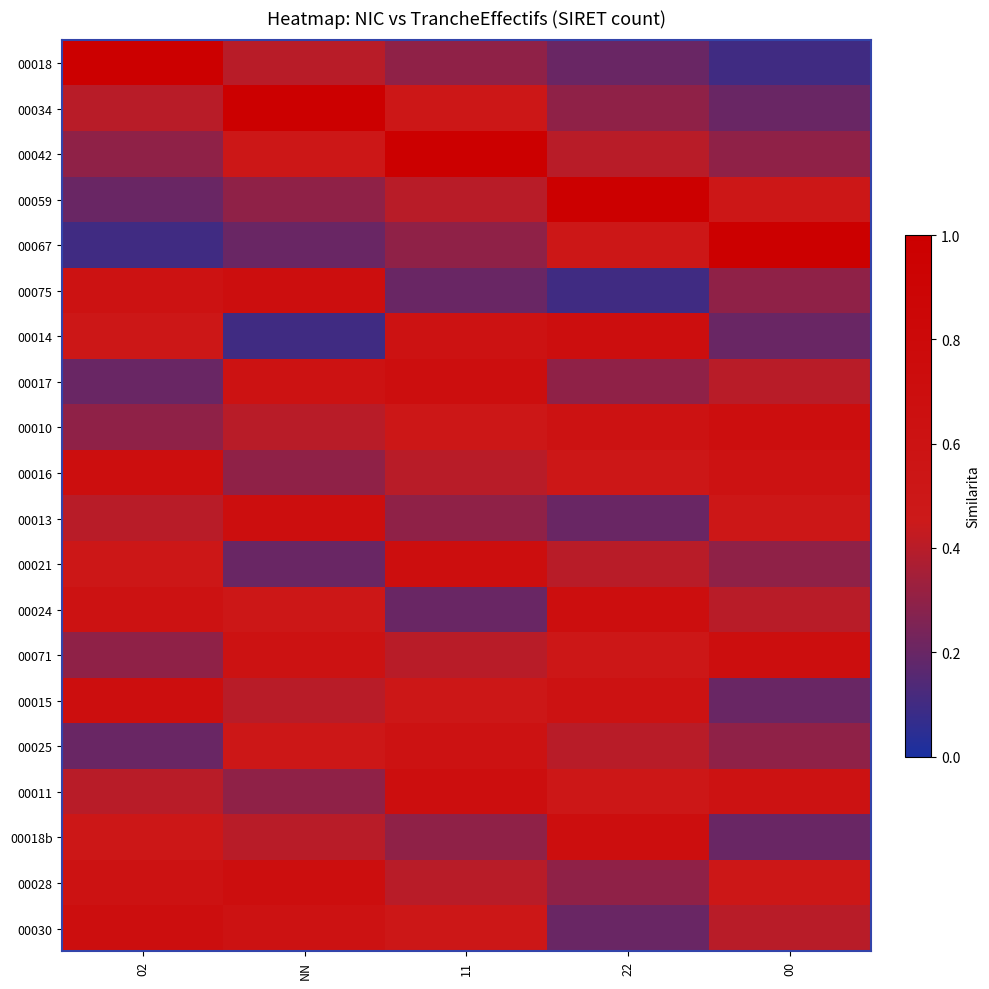

What is the minimum value shown in the chart?

0.1